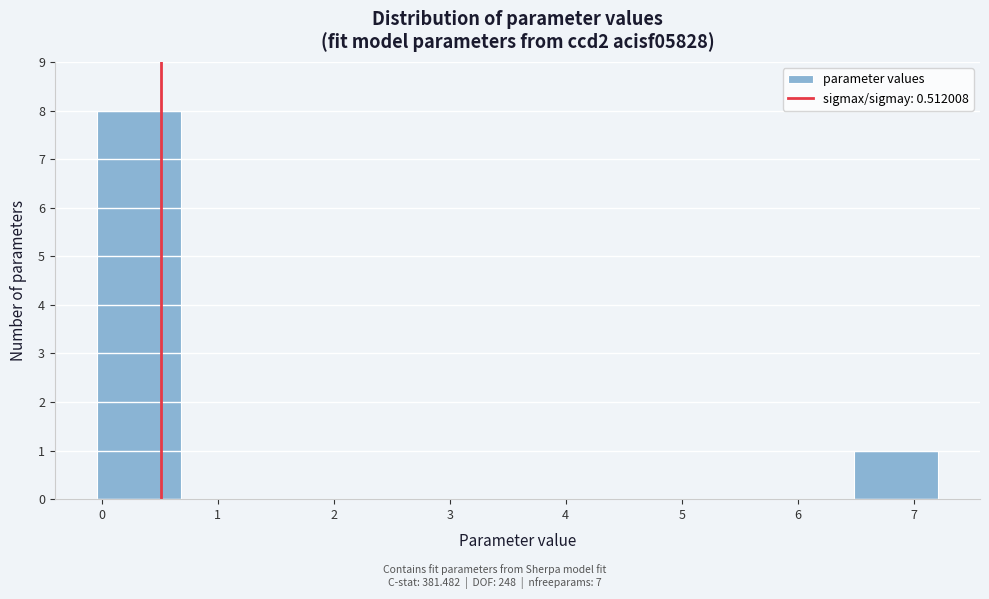

Reading left to right, list every bar in this chart as the range it spans on the x-axis followed by its height. Neither the bar edges nor the heights are printed on the chart, so give them approximately, as read against the axes.

0.0 to 0.7: 8
0.7 to 1.4: 0
1.4 to 2.1: 0
2.1 to 2.9: 0
2.9 to 3.6: 0
3.6 to 4.3: 0
4.3 to 5.0: 0
5.0 to 5.8: 0
5.8 to 6.5: 0
6.5 to 7.2: 1